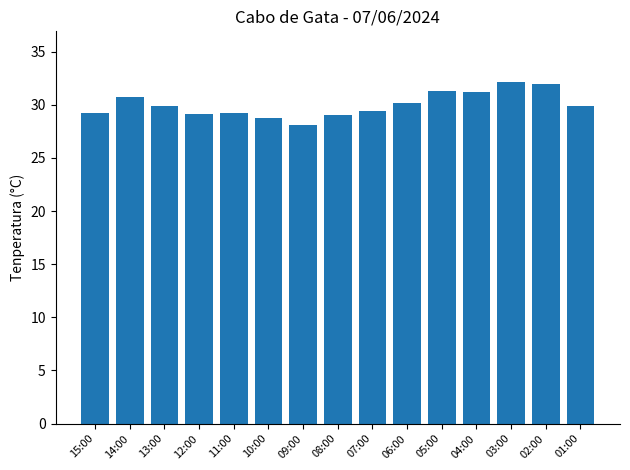

What is the change in value from 10:00 to 04:00?

+2.4